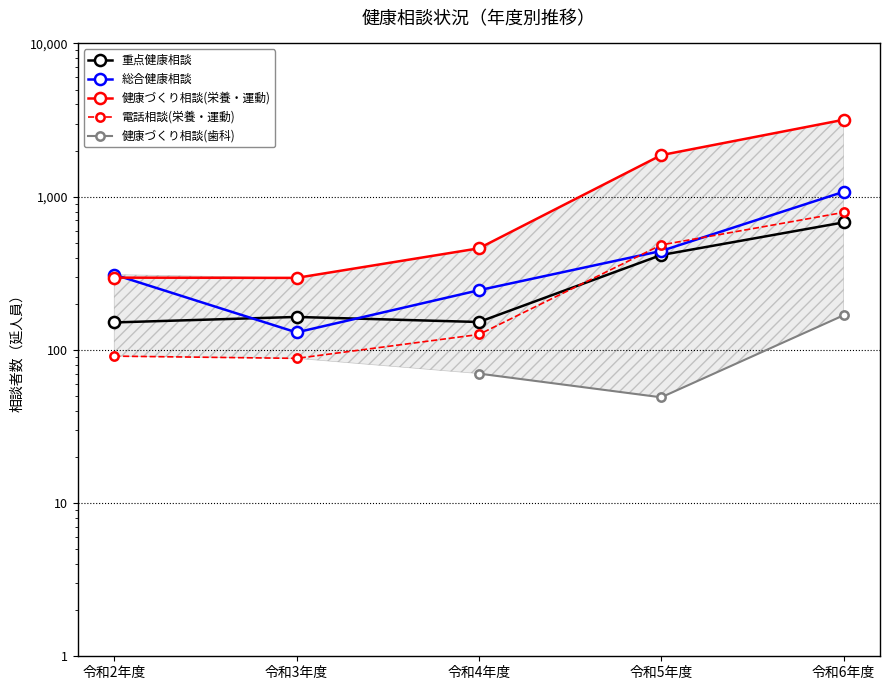

How many data points in 電話相談(栄養・運動) are less than 126?

2